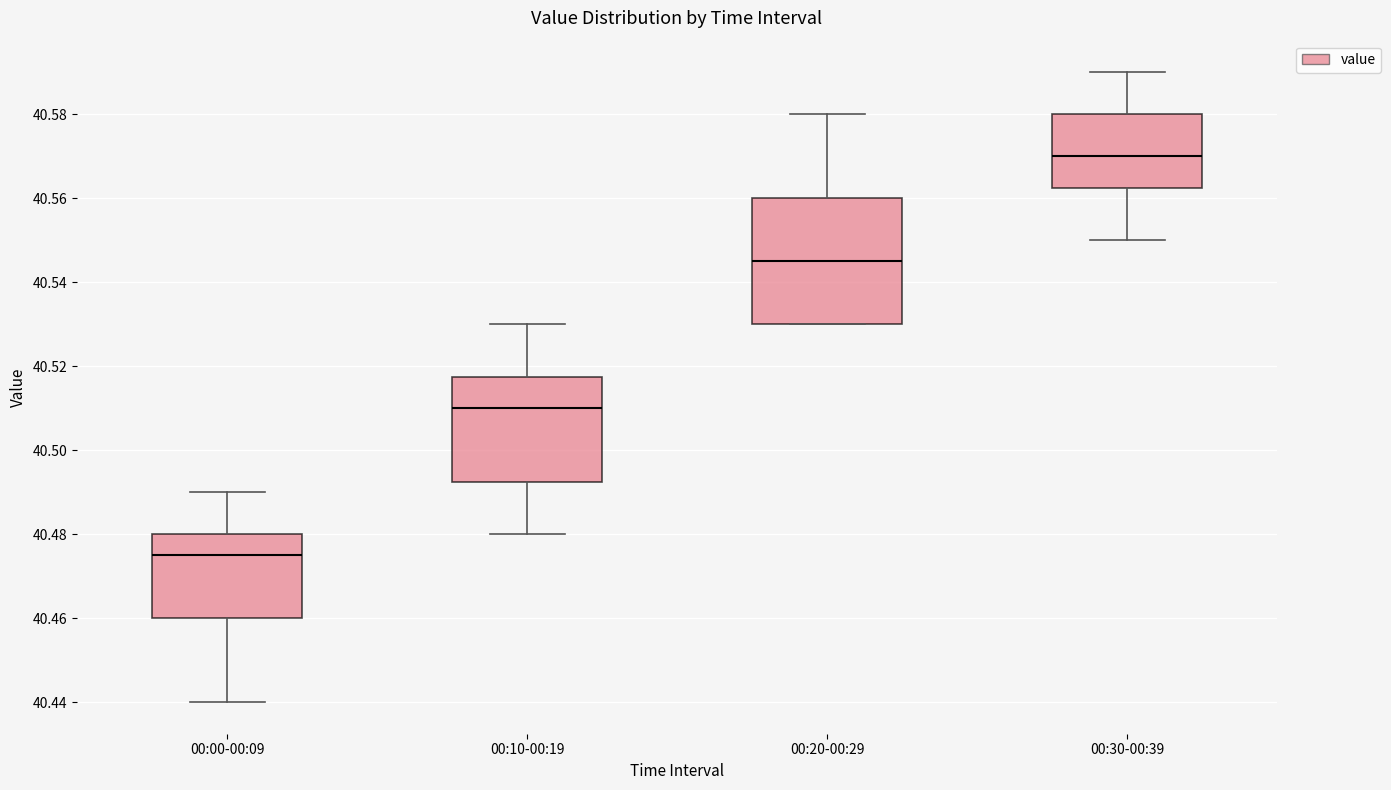

Where does the lower whisker of the box for 00:10-00:19 end on the y-axis? The values are not printed on the chart, so give them approximately, as read against the axis.

40.480